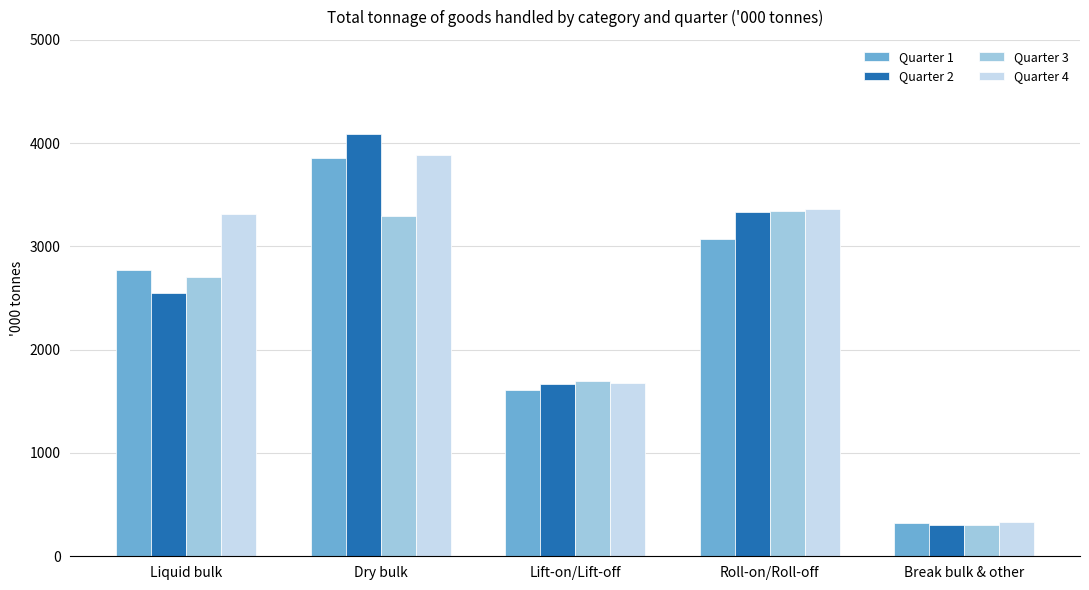

What is the total value across all series at Roll-on/Roll-off?

13104